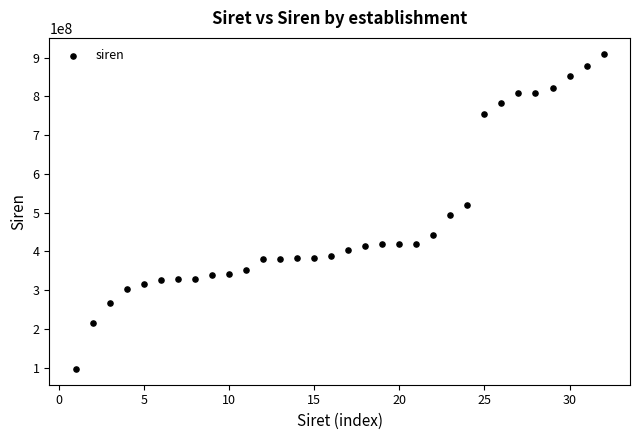

What is the range of Y values (max minus min)?

813560411